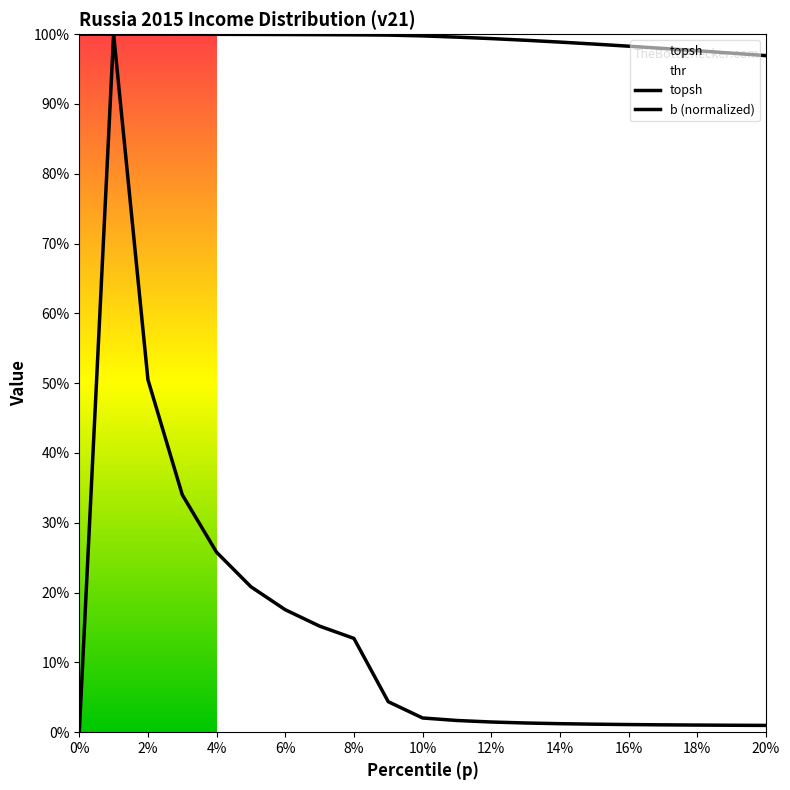

True or false: topsh has a value of 0.7 at 20.

False